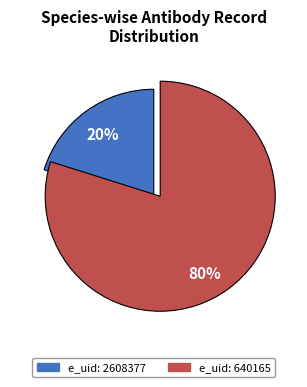

To the nearest percent, what is the difference between the largest and smallest slice percentages?

60%